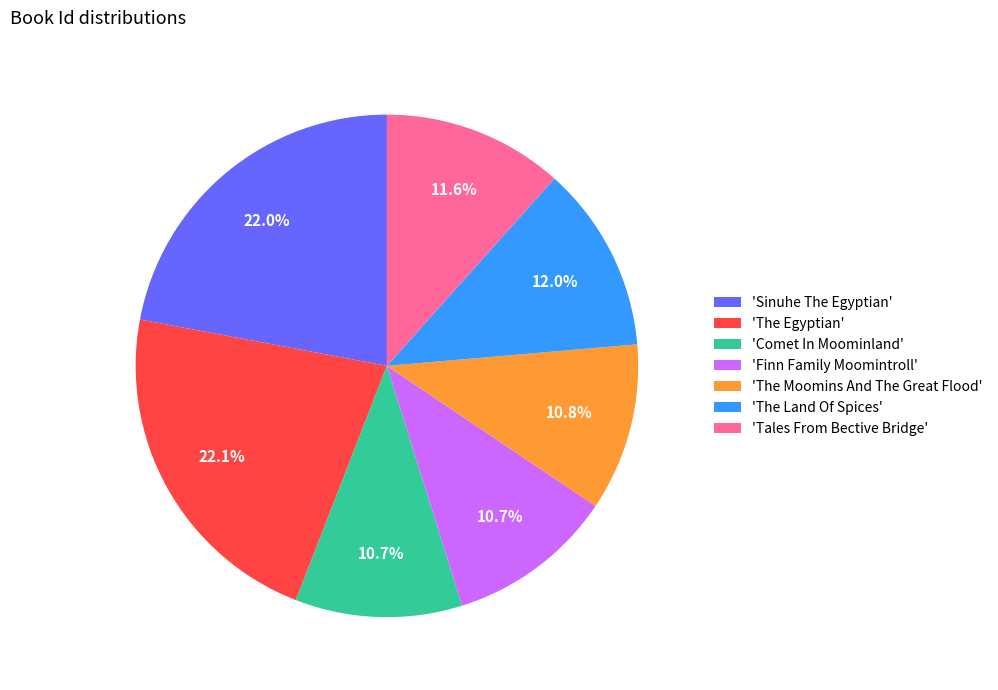

Which has a higher value, 'The Egyptian' or 'Finn Family Moomintroll'?

'The Egyptian'